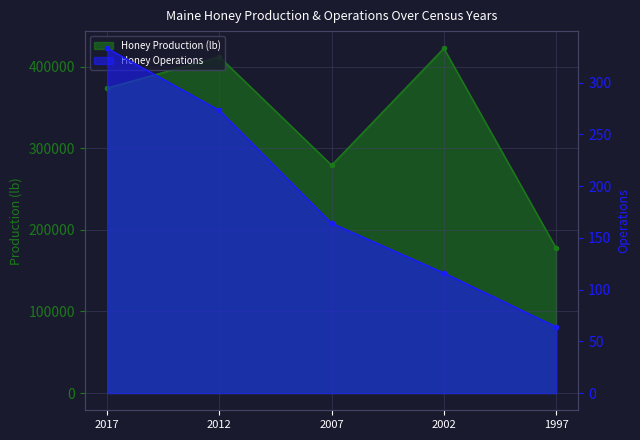

What are all the series names shown in the legend?

Honey Production (lb), Honey Operations